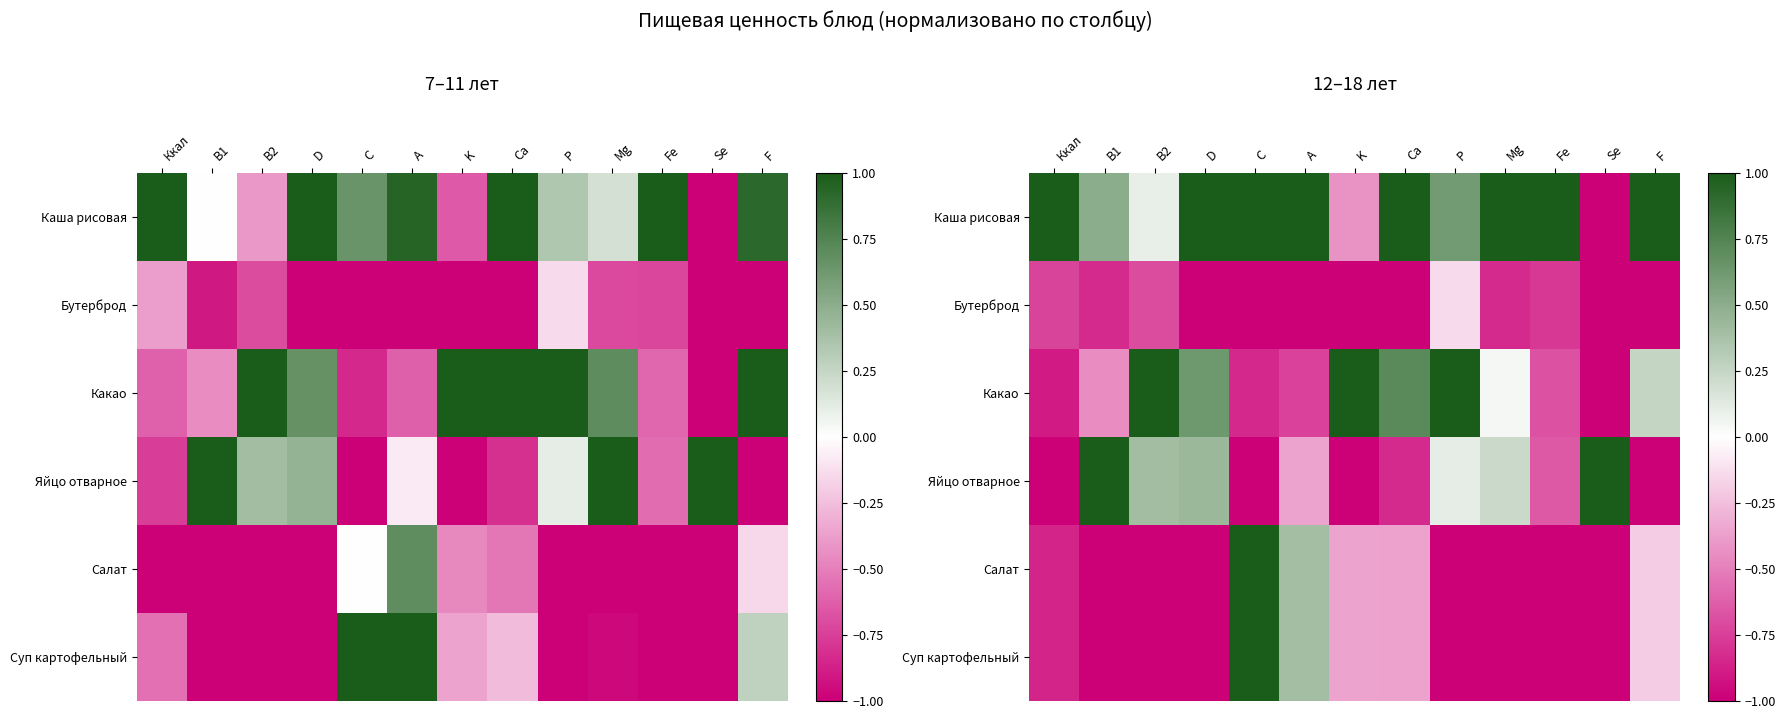

What is the difference between the maximum and minimum values in the Яйцо отварное series?

2.0